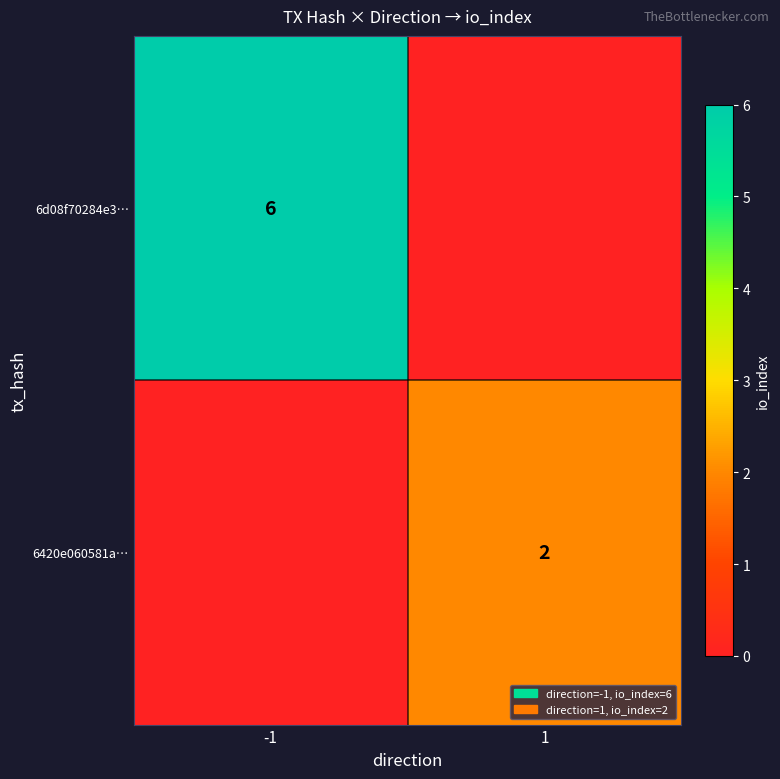

The 6420e060581a… series shows 1 at 1. True or false?

False